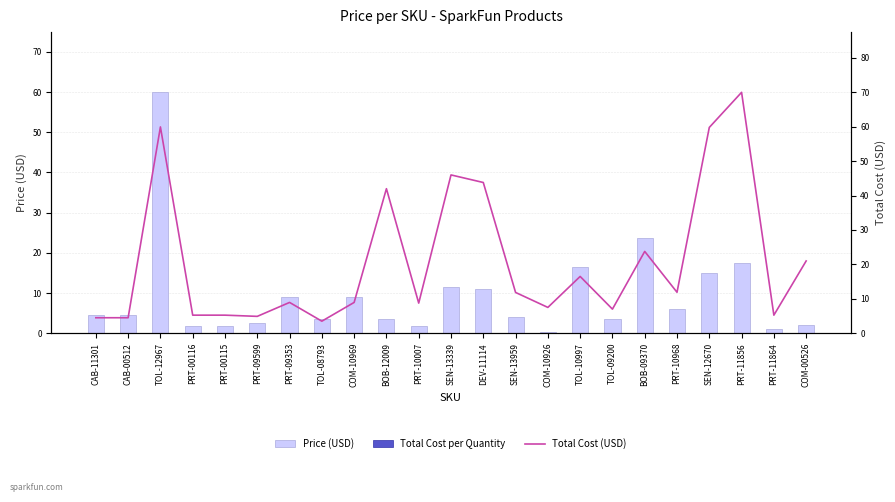

The value of Total Cost at COM-10969 is 0.0. True or false?

True